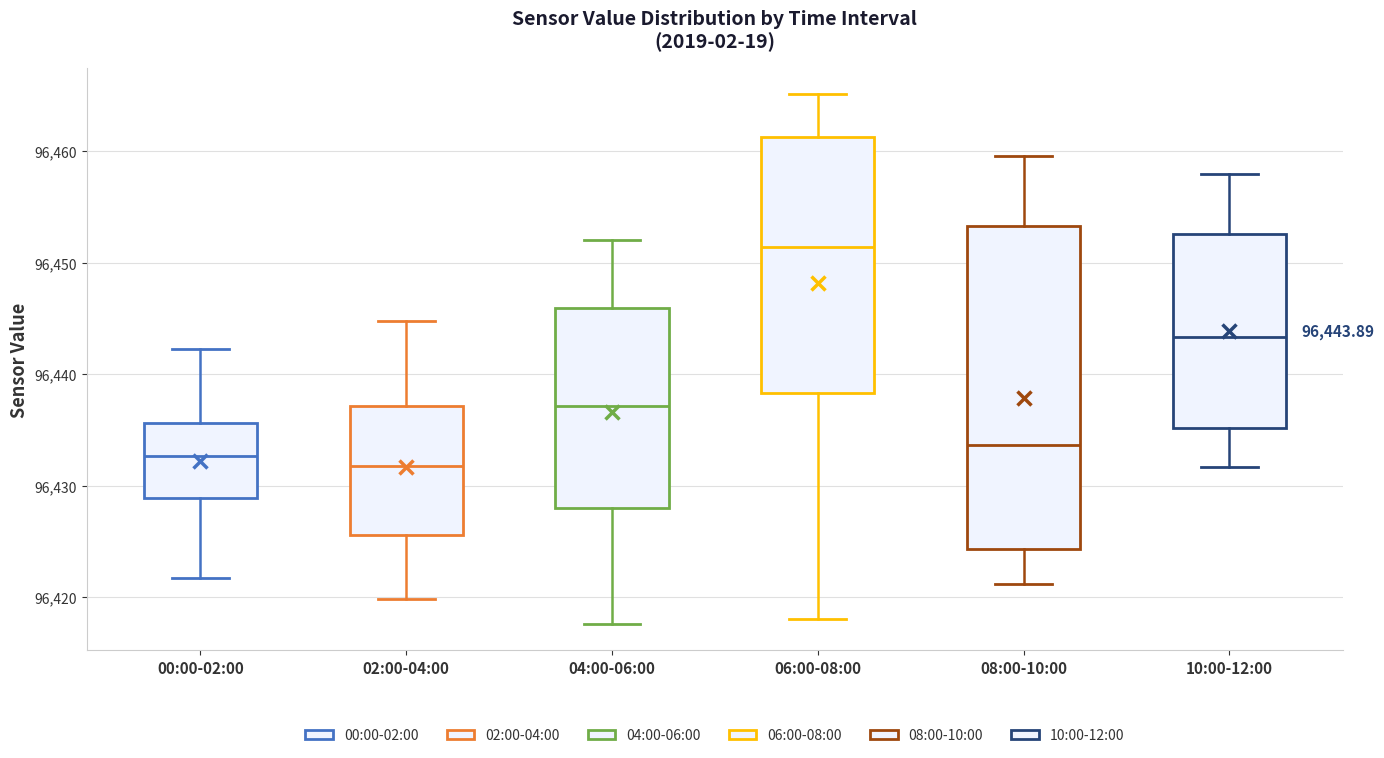

Which box has the highest median line?

06:00-08:00